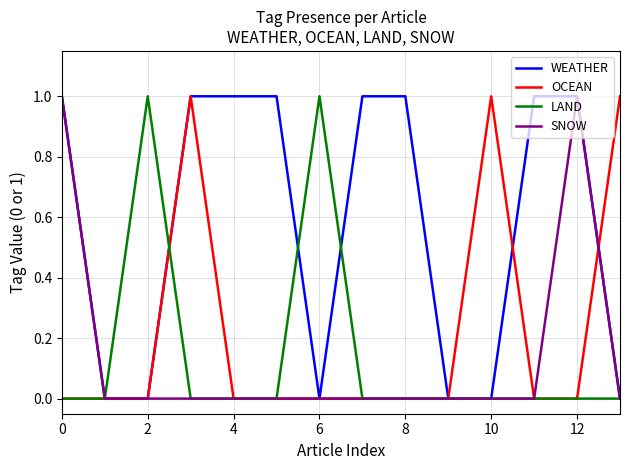

Which series has the largest total across all categories?

WEATHER